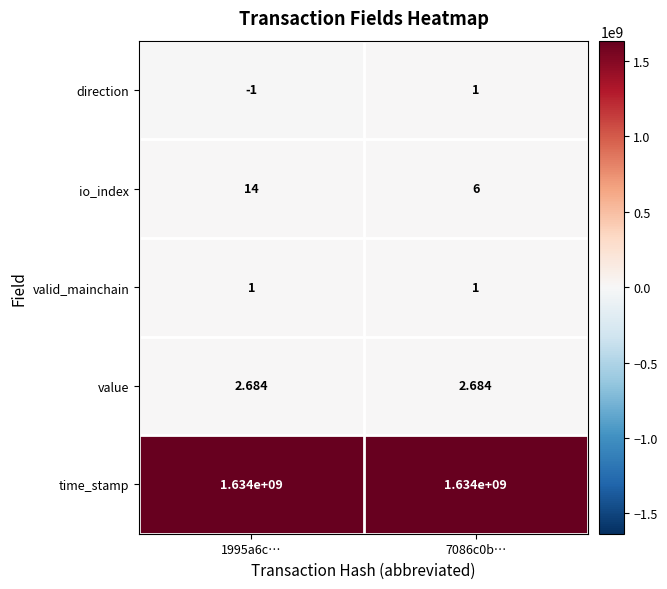

Count the number of categories in the chart.

2